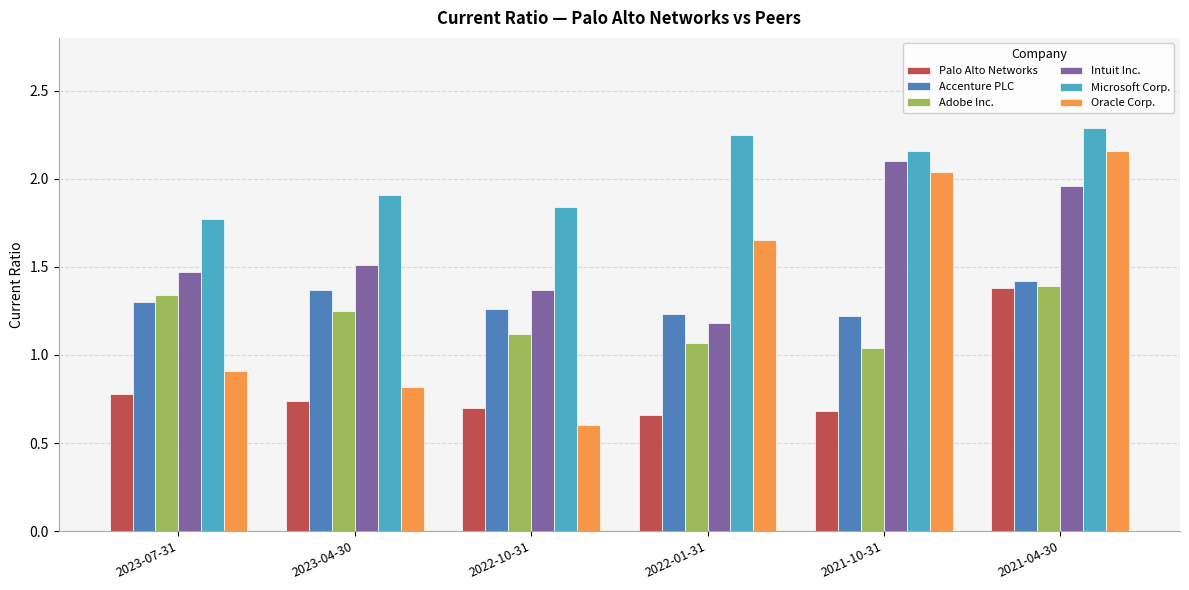

What is the minimum value shown in the chart?

0.6